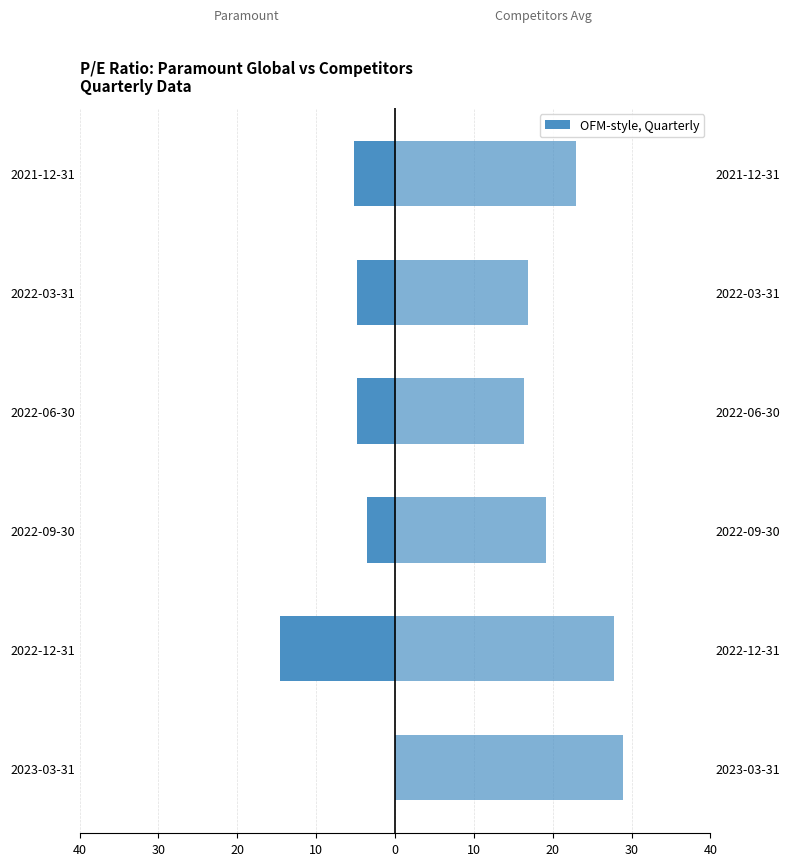

Which series has the largest total across all categories?

Competitors Avg P/E